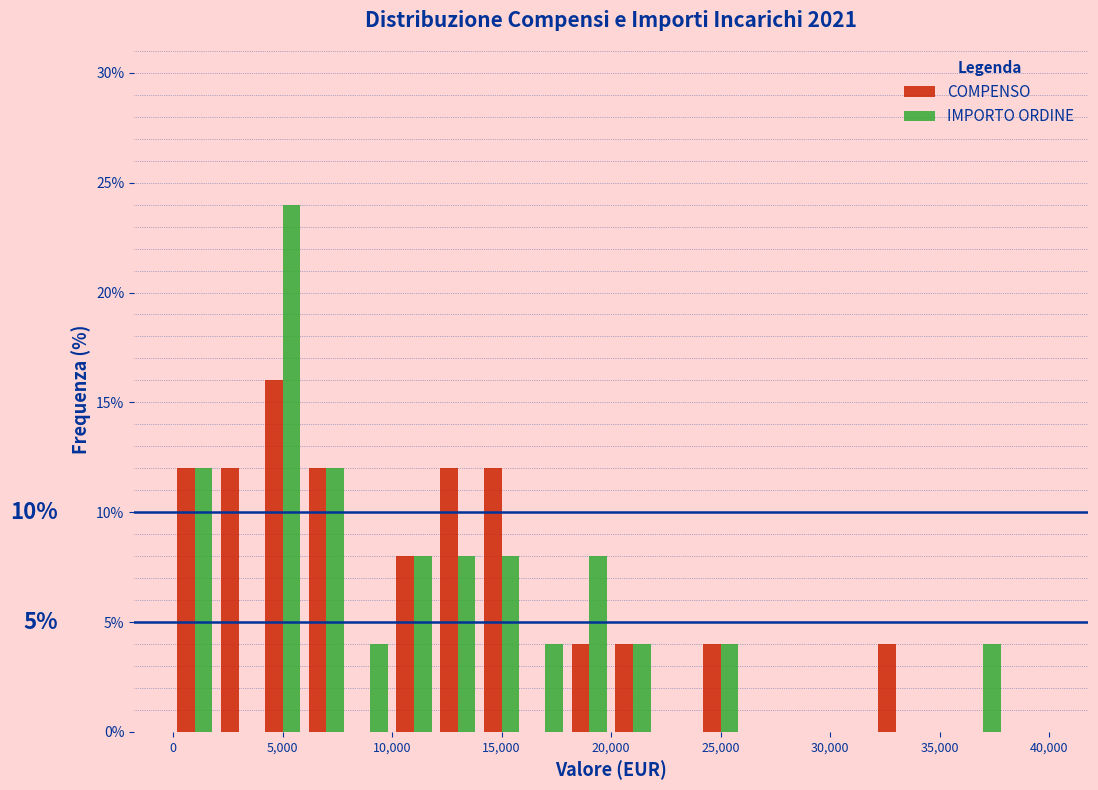

In the IMPORTO ORDINE series, which range on the x-axis has the tallest bar?

4000 to 6000